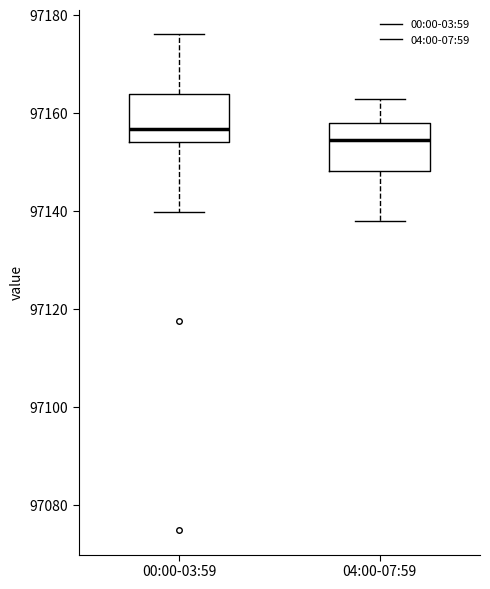

Which box's median line is the lowest?

04:00-07:59